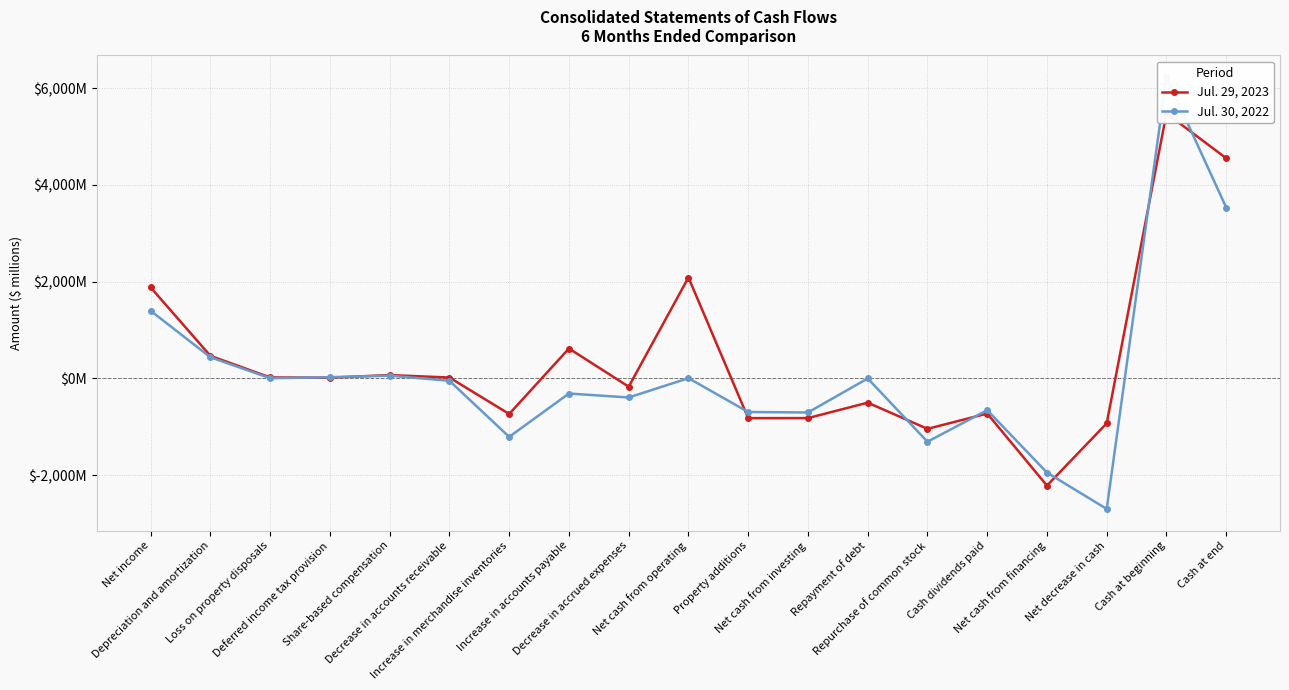

What is the difference between the second highest and minimum values in the Jul. 30, 2022 series?

6227